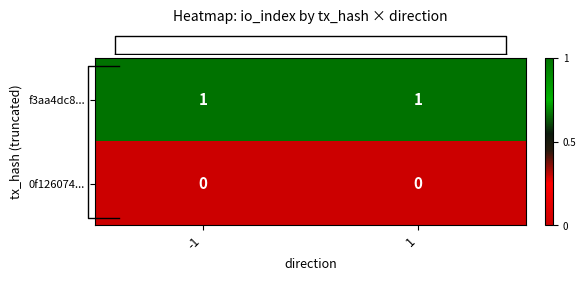

Rank the series by their average value, from lowest to highest.

0f126074..., f3aa4dc8...